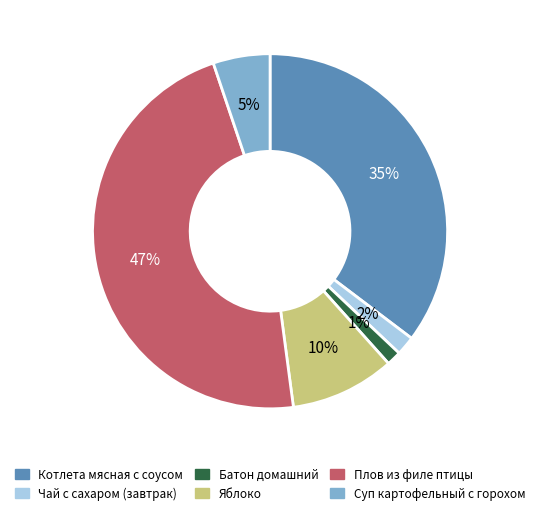

Between Котлета мясная с соусом and Плов из филе птицы, which is larger?

Плов из филе птицы